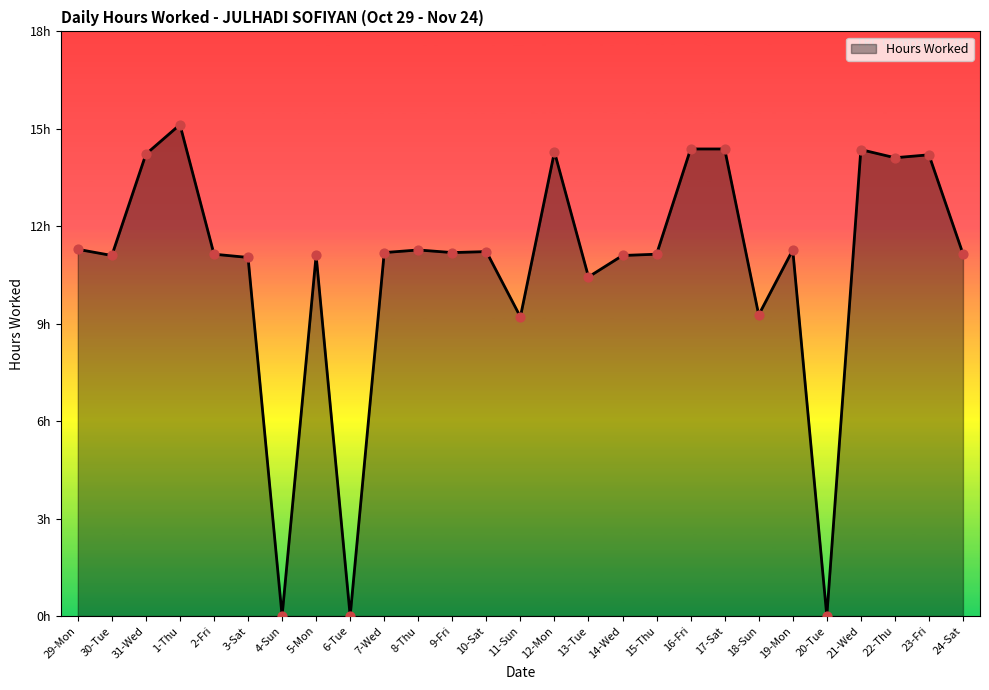

Which has a higher value, 7-Wed or 20-Tue?

7-Wed